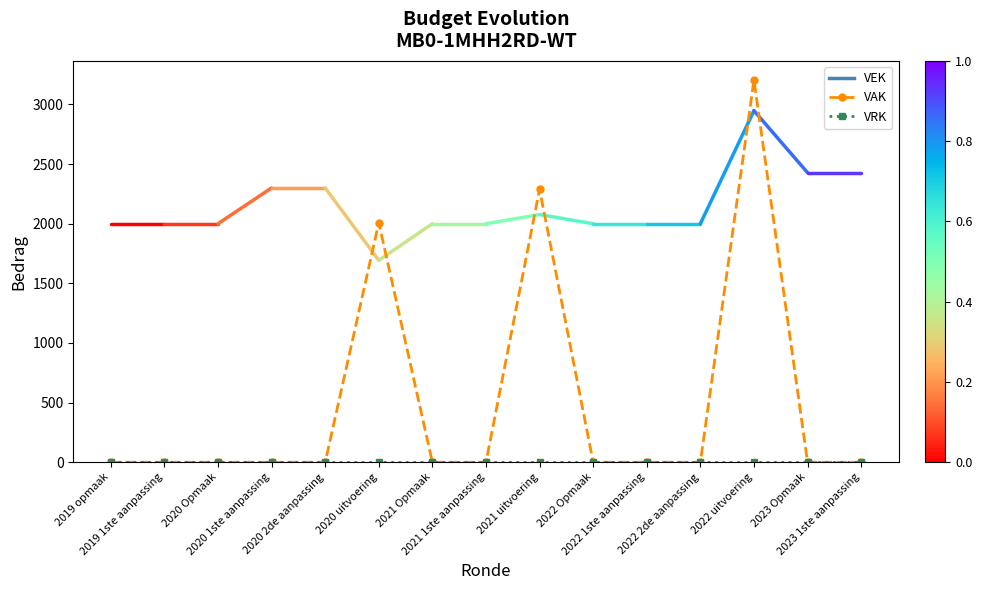

True or false: VAK has more than 2 points higher than both neighbors.

True